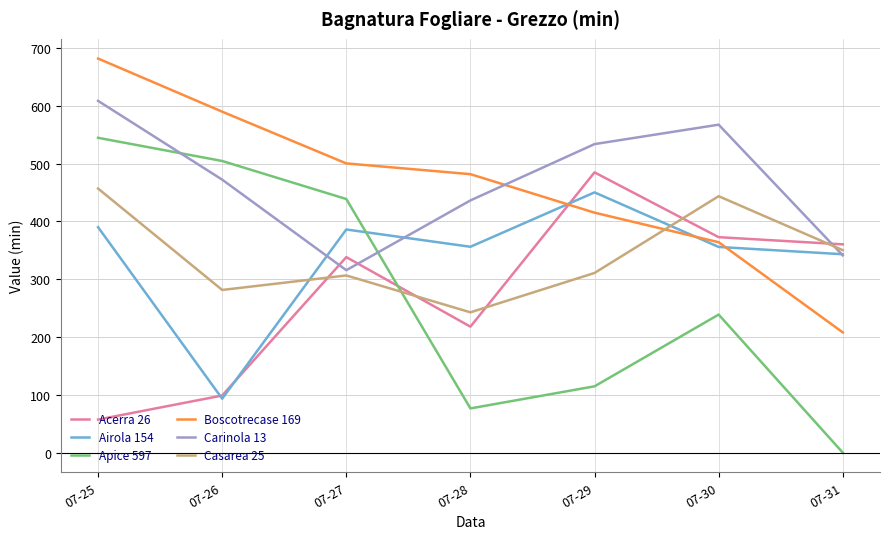

How many lines are shown in the chart?

6